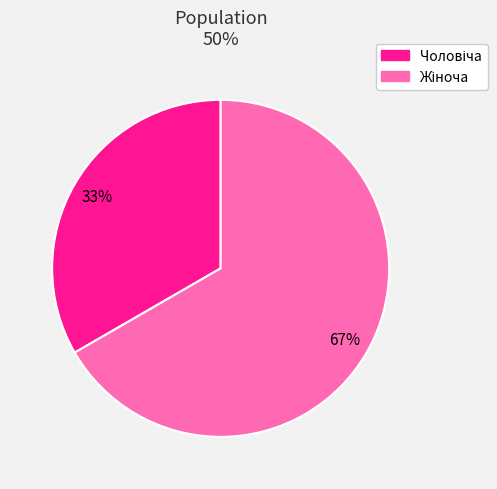

To the nearest percent, what is the average slice percentage?

50%